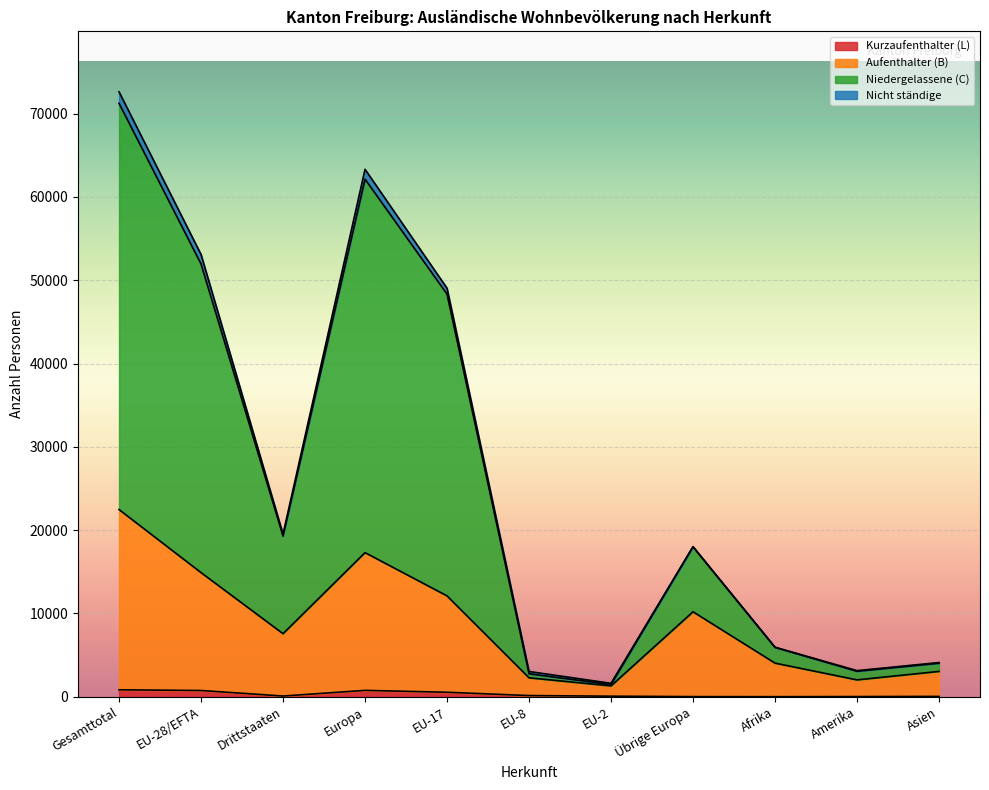

What is the difference between the second highest and minimum values in the Gesamt-total series?

63284